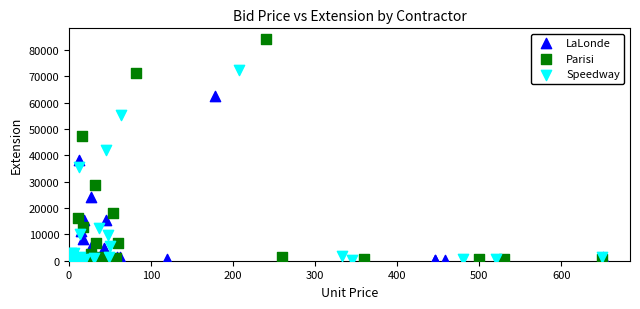

Which series has the largest Y range (max minus min)?

Parisi